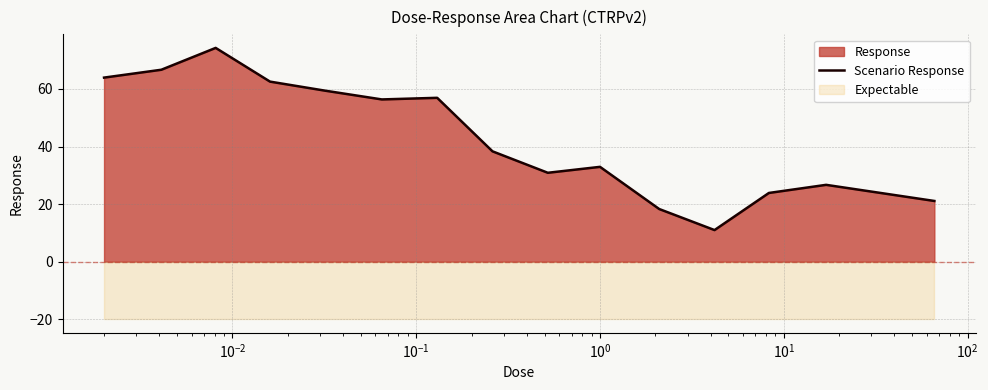

What is the difference between the maximum and second lowest values?

56.0